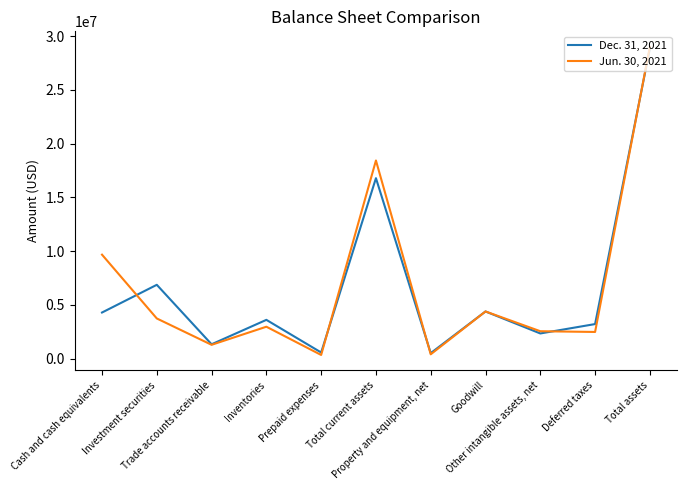

True or false: Dec. 31, 2021 has more than 0 points higher than both neighbors.

True